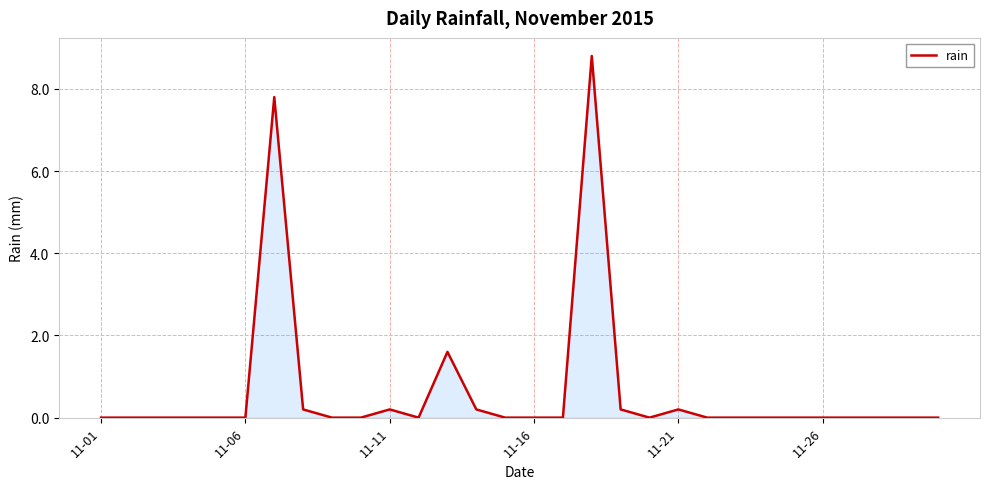

Reading left to right, list all the values displayed in this chart.

0.0	0.0	0.0	0.0	0.0	0.0	7.8	0.2	0.0	0.0	0.2	0.0	1.6	0.2	0.0	0.0	0.0	8.8	0.2	0.0	0.2	0.0	0.0	0.0	0.0	0.0	0.0	0.0	0.0	0.0